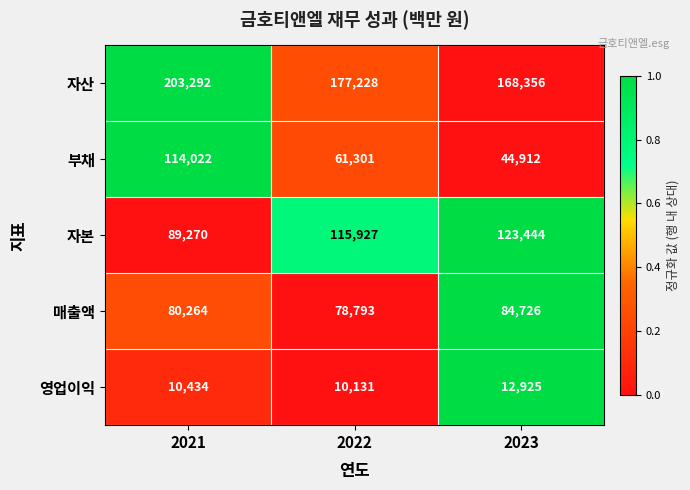

Which series has the largest total across all categories?

자산